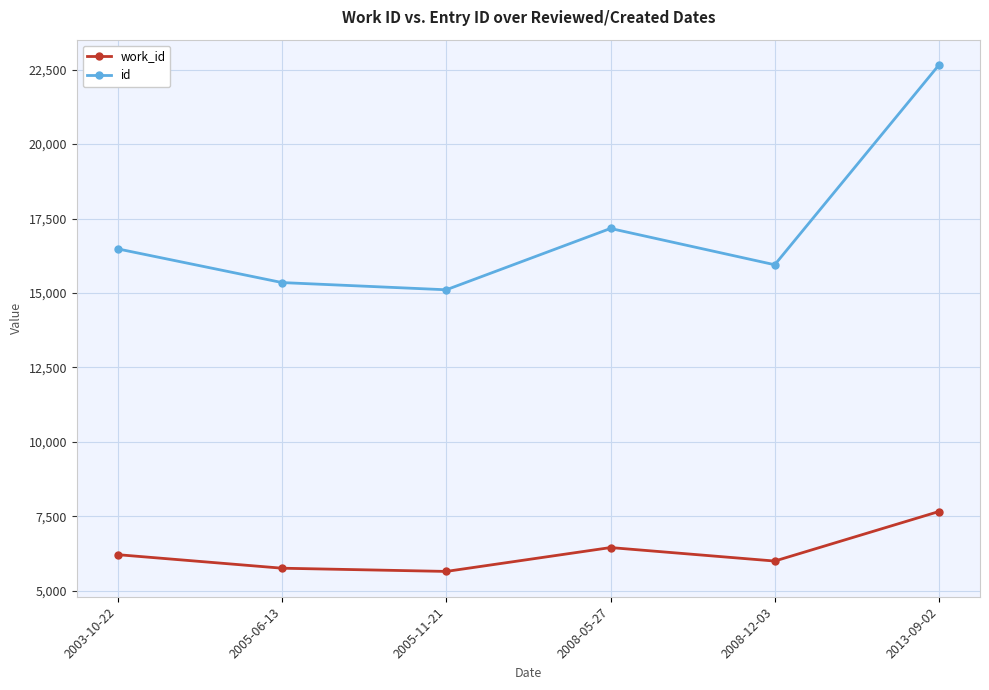

Which series changed the most between 2005-11-21 and 2013-09-02?

id